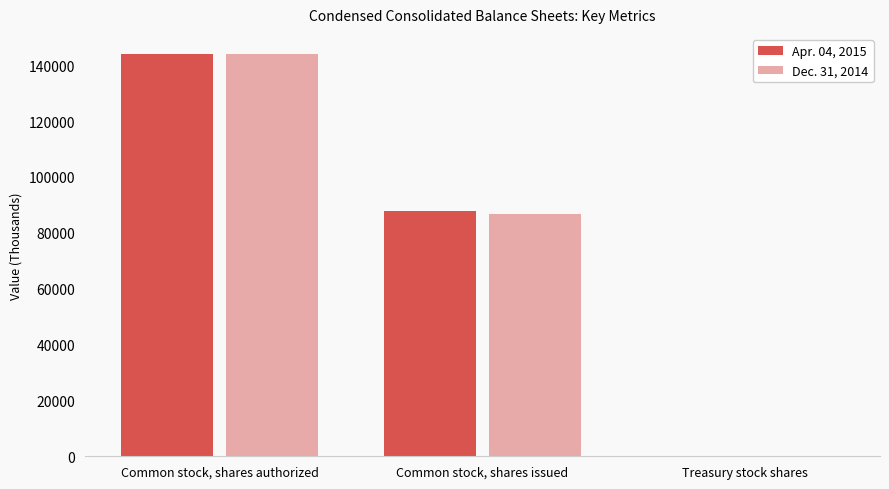

What is the greatest value displayed?

144000